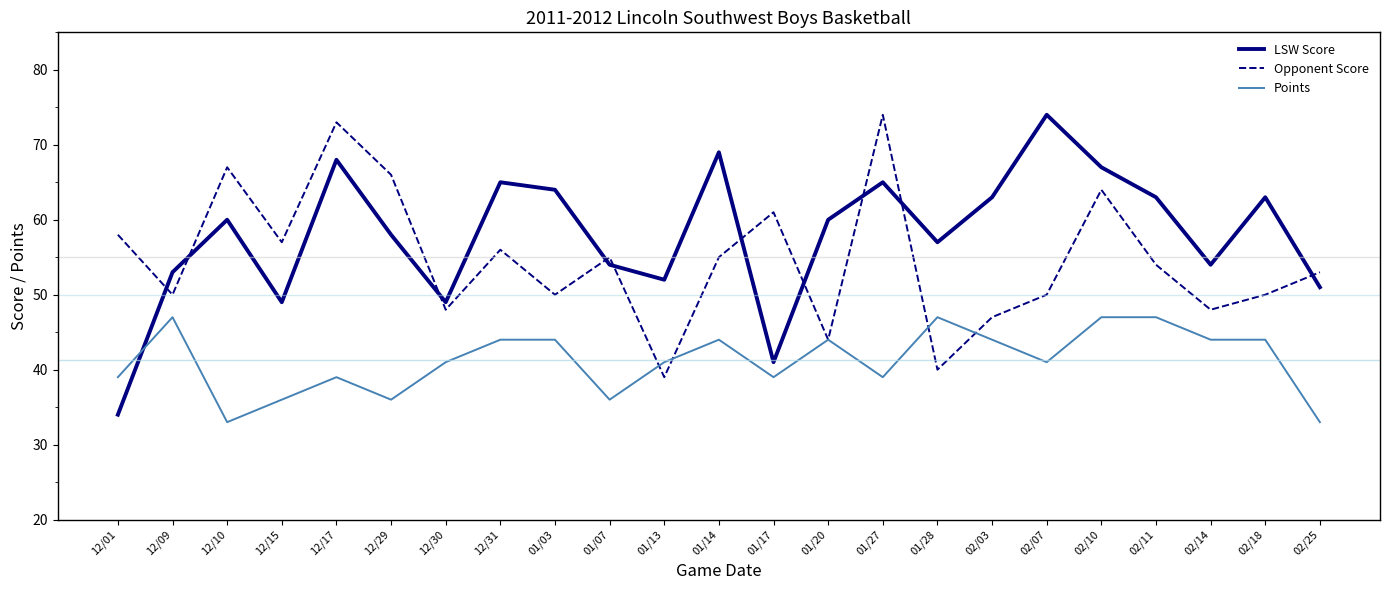

Is the value of Opponent Score at 12/29 greater than the value of Points at 02/03?

Yes